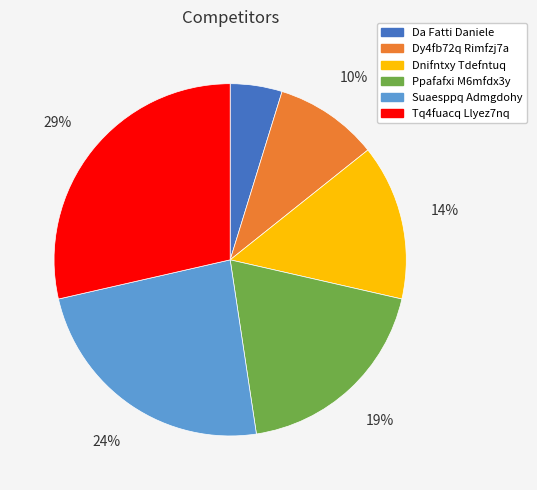

Is the sum of Ppafafxi M6mfdx3y and Dnifntxy Tdefntuq greater than half?

No